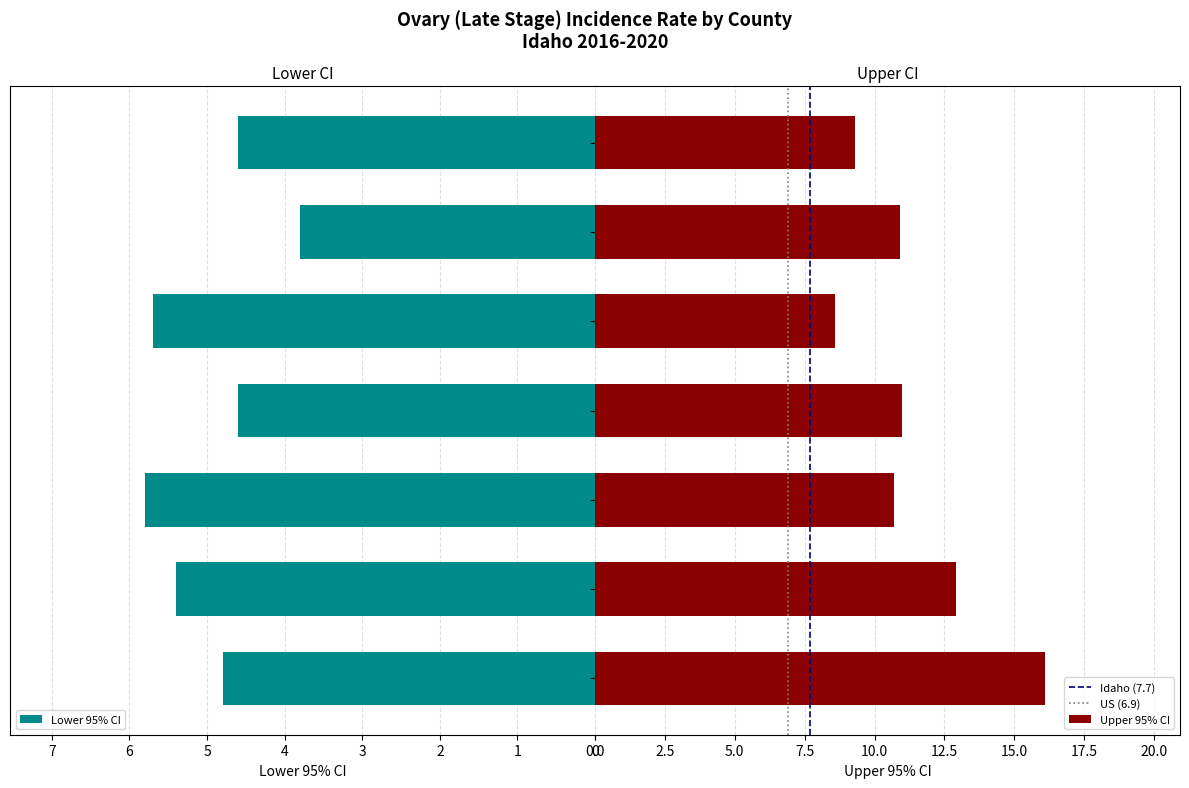

What position from the left is Twin Falls County?

2